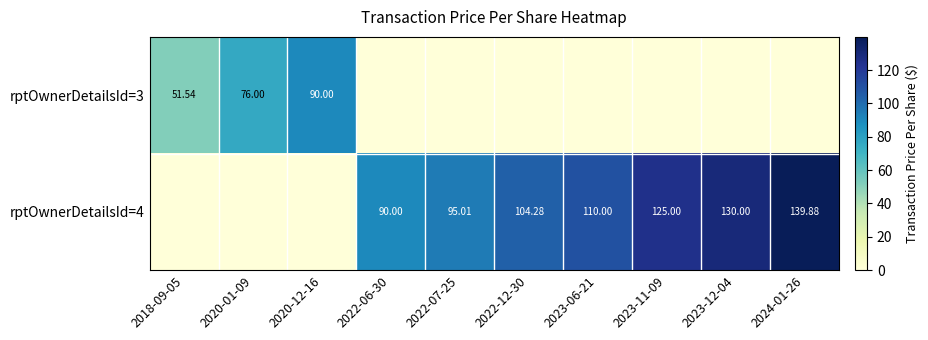

Rank the series at 2023-11-09 from lowest to highest value.

rptOwnerDetailsId=3, rptOwnerDetailsId=4